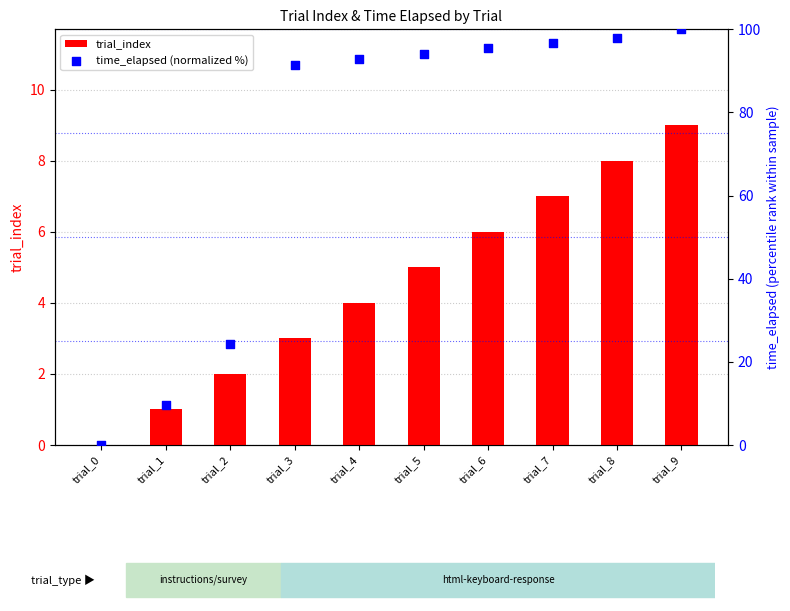

At how many categories does at least one series exceed 94?

5